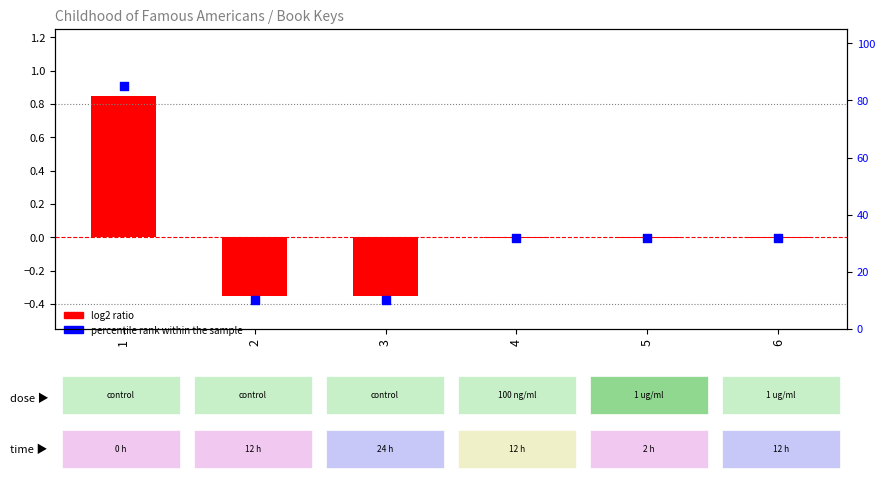

Which series has the largest total across all categories?

percentile rank within the sample